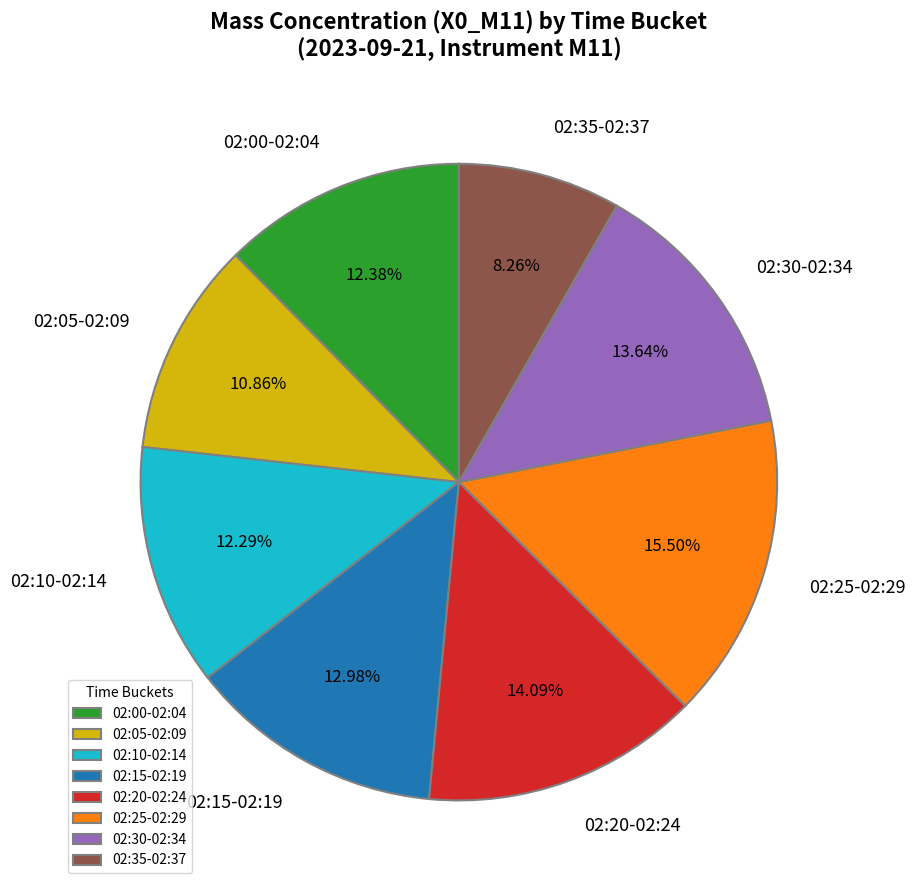

Do 02:25-02:29 and 02:35-02:37 together represent more than half of the pie?

No